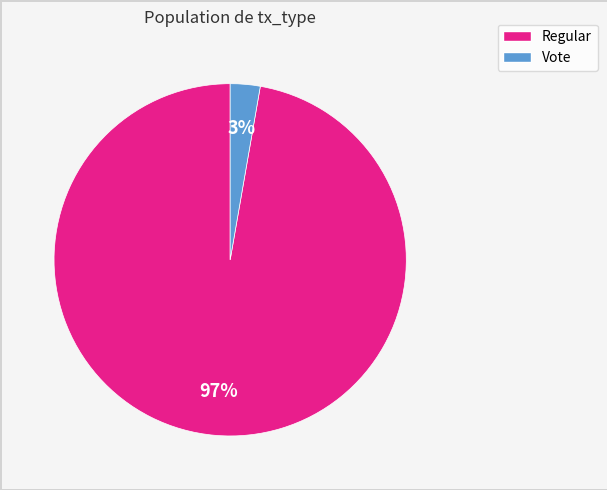

Is there a majority slice in this chart?

Yes